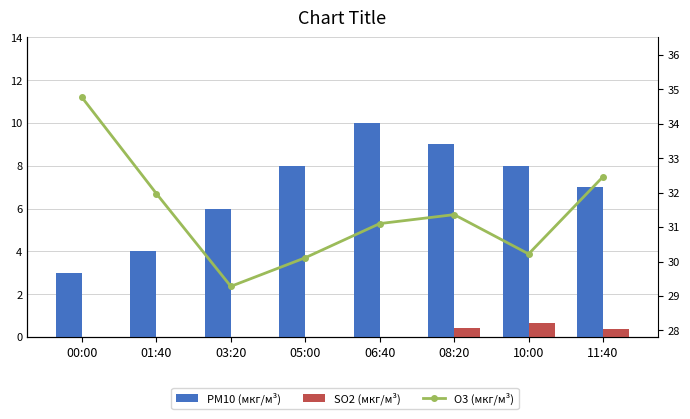

List the labels in order of PM10 (мкг/м³) value, largest first.

06:40, 08:20, 05:00, 10:00, 11:40, 03:20, 01:40, 00:00